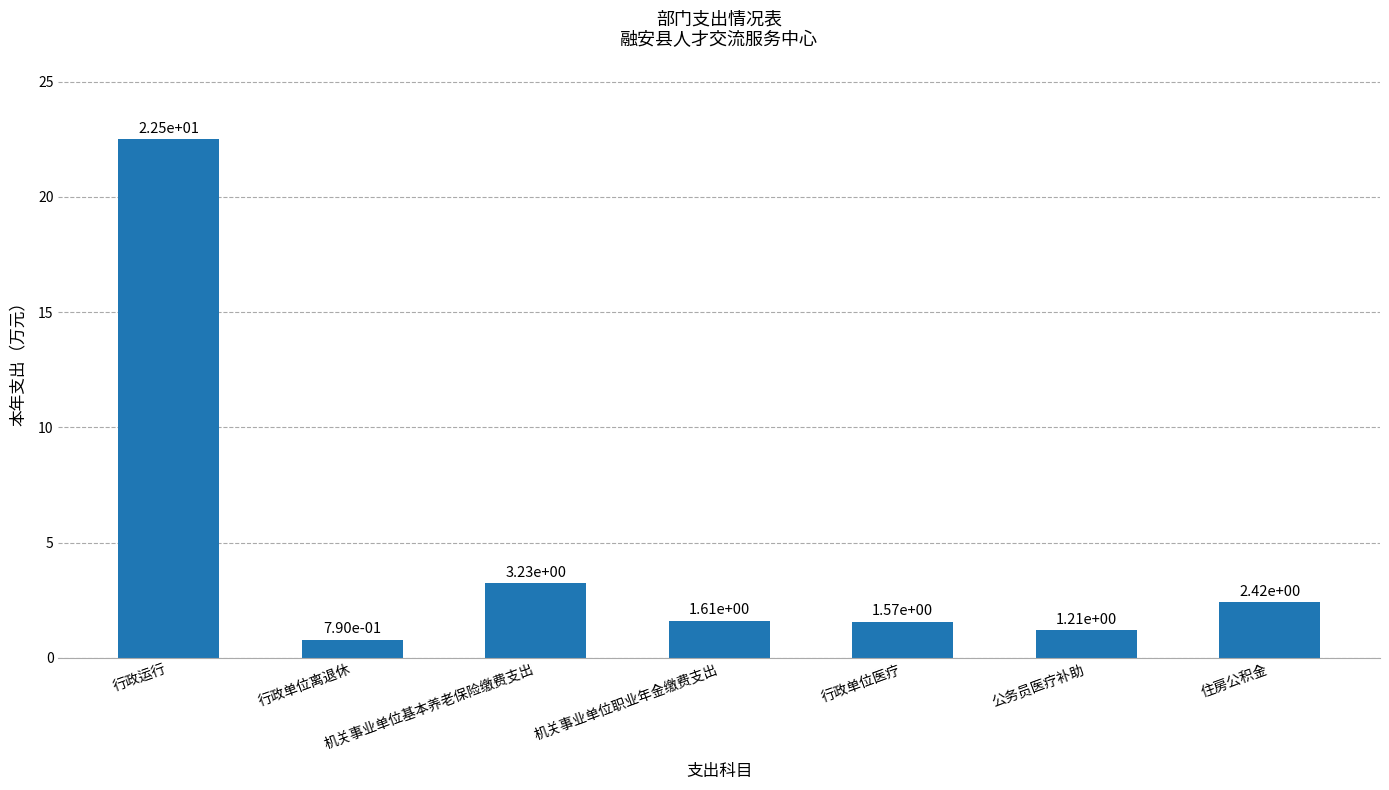

What is the change in value from 机关事业单位基本养老保险缴费支出 to 公务员医疗补助?

-2.0